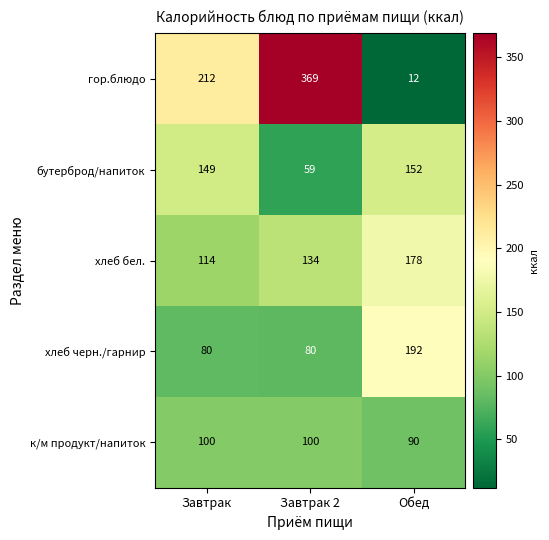

How many series are shown in this chart?

5